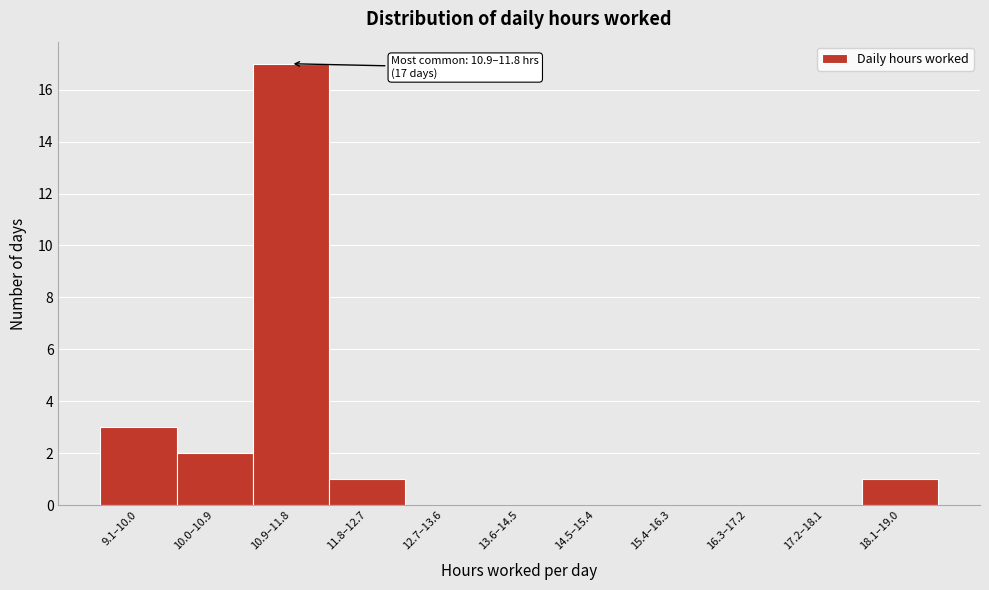

Reading left to right, transcribe all the data shown in this chart.

9.1–10.0=3	10.0–10.9=2	10.9–11.8=17	11.8–12.7=1	12.7–13.6=0	13.6–14.5=0	14.5–15.4=0	15.4–16.3=0	16.3–17.2=0	17.2–18.1=0	18.1–19.0=1